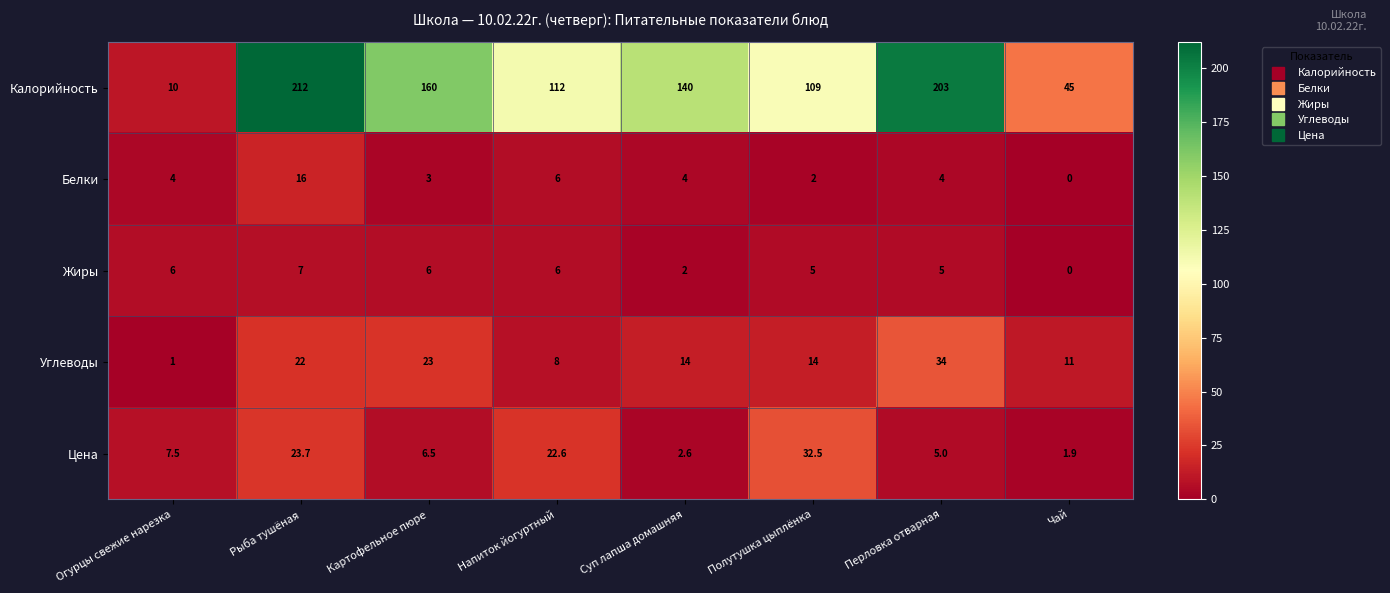

At which label is Калорийность closest to 111?

Напиток йогуртный